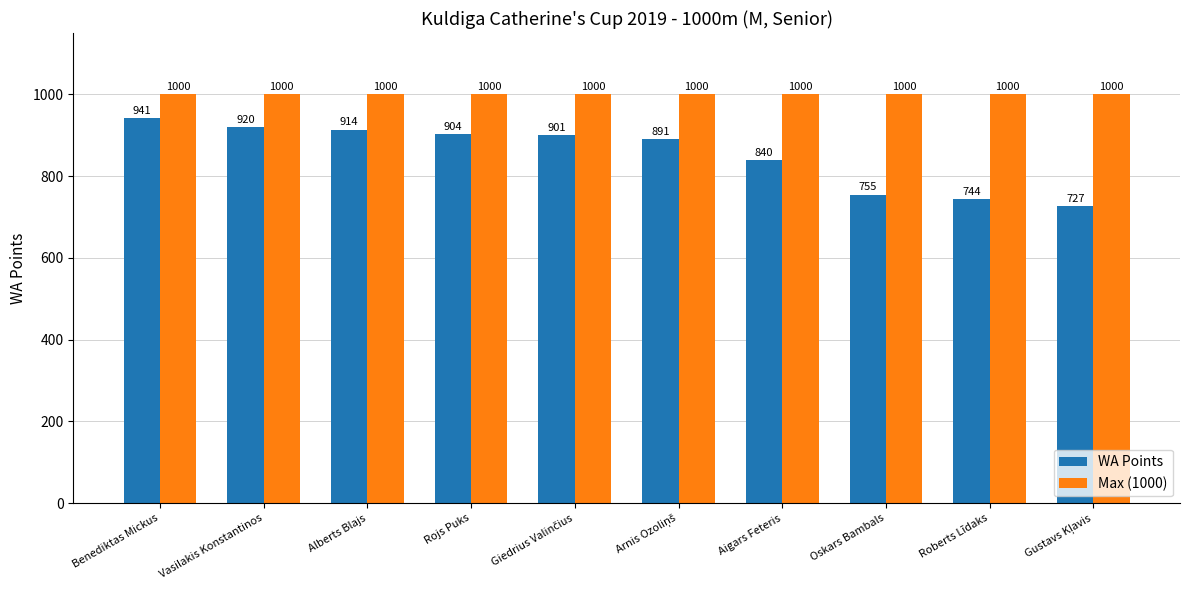

What is the minimum value shown in the chart?

727